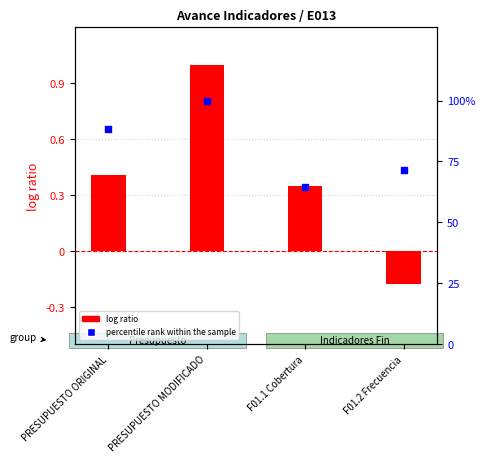

Which series has the largest total across all categories?

percentile rank within the sample